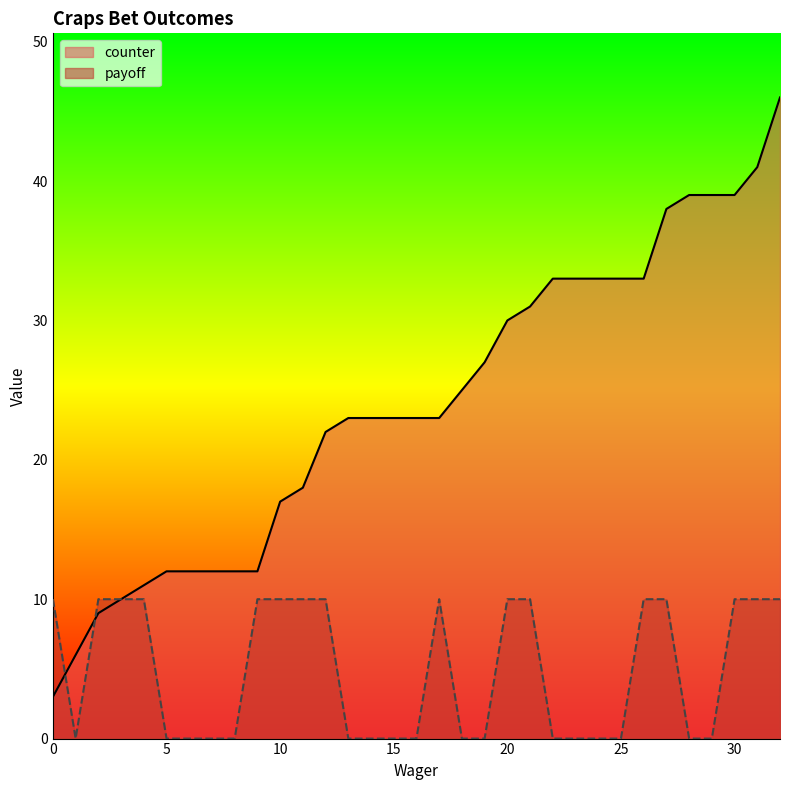

Read the counter value at 15.

23